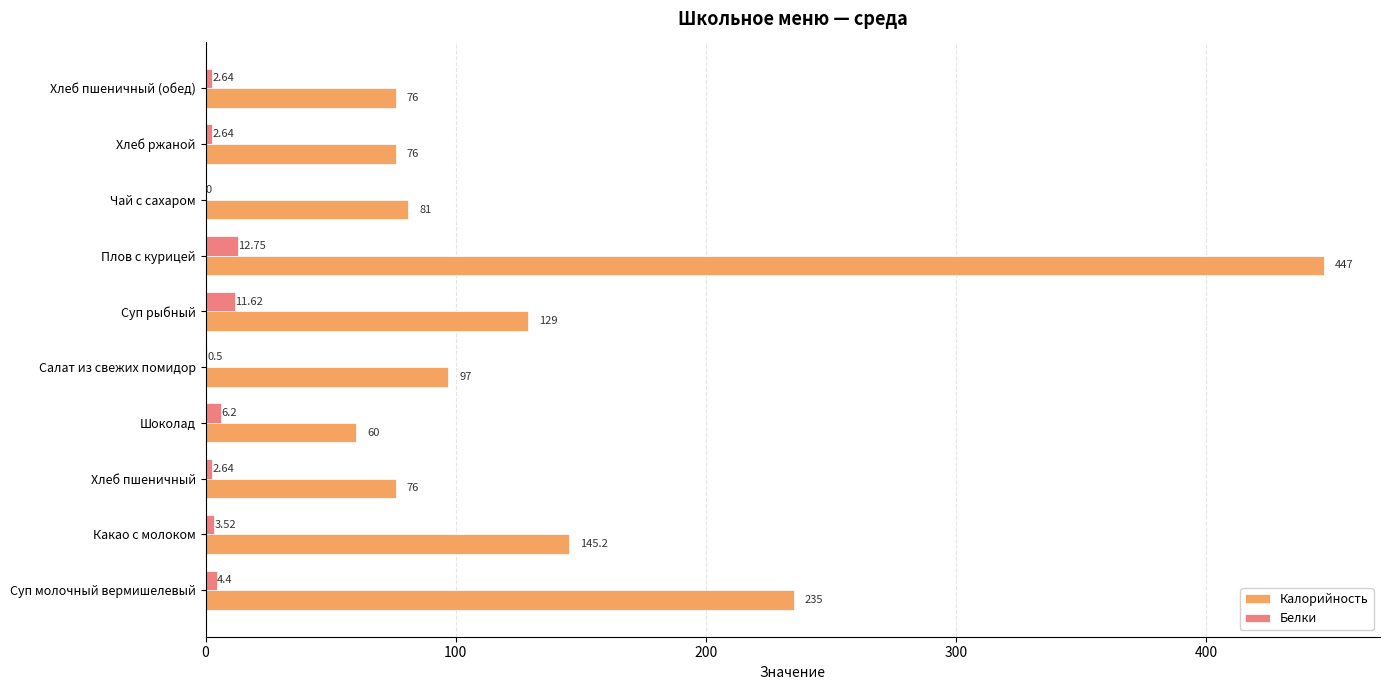

What is the sum of the Калорийность values at Суп рыбный and Салат из свежих помидор?

226.0